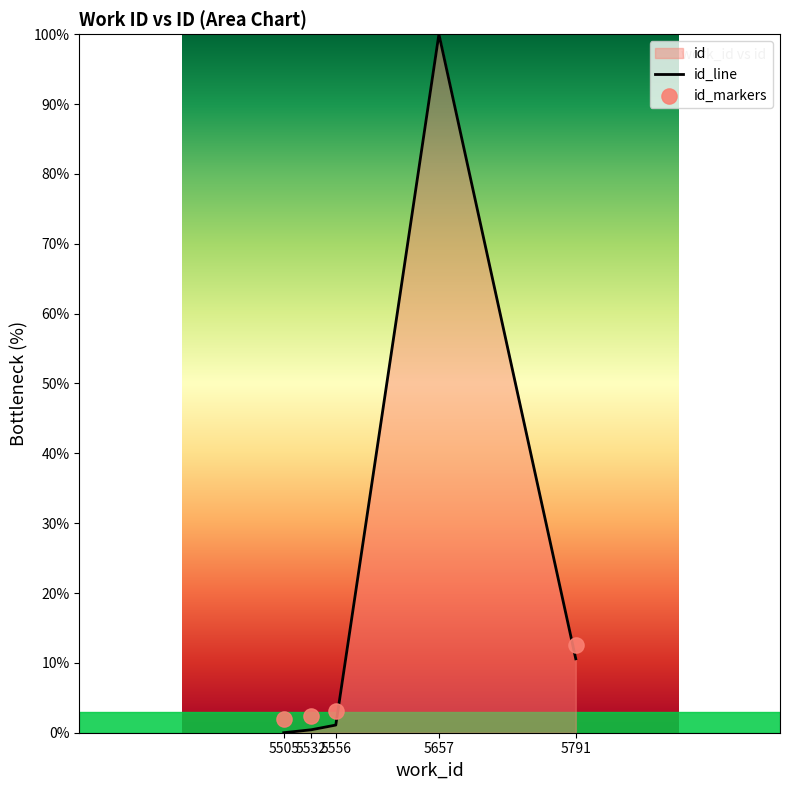

Which series contains the lowest Y value?

id_line